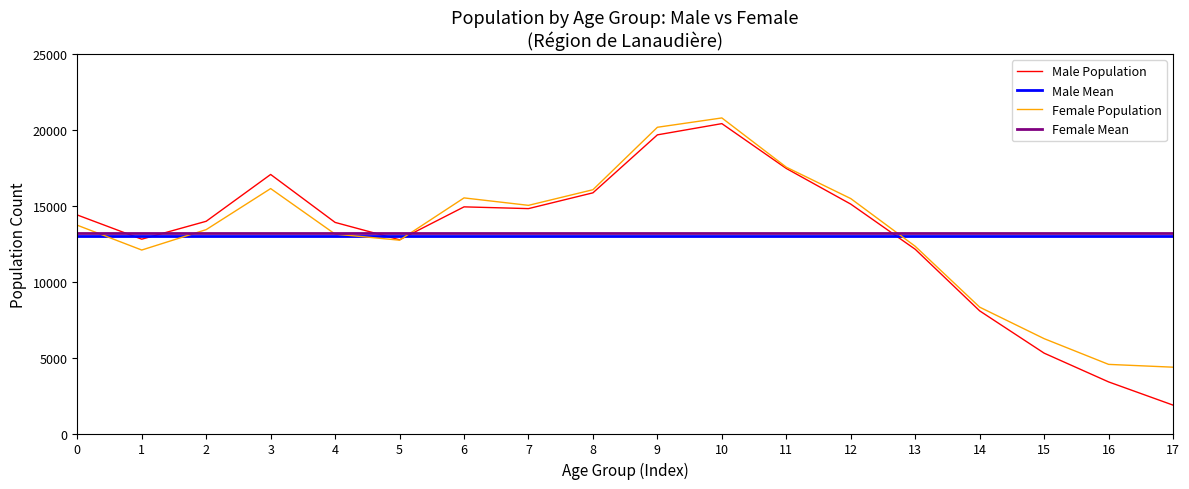

What is the smallest value displayed?

1870.0